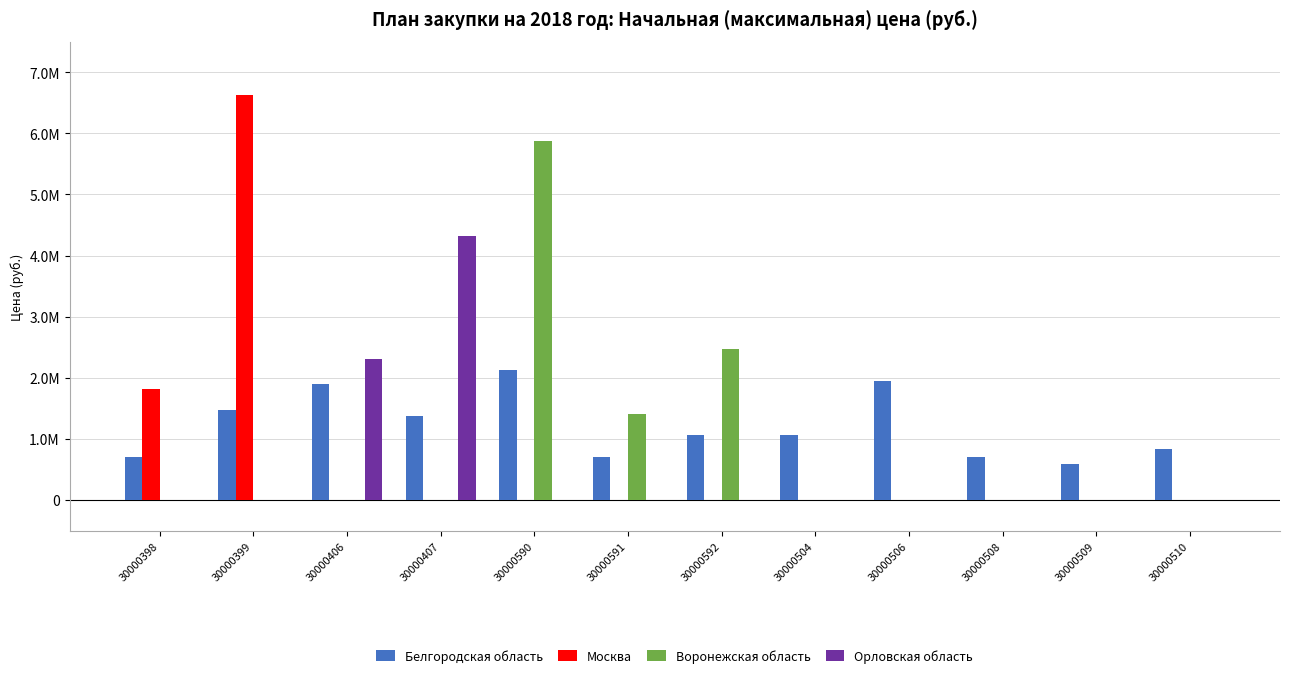

What is the label of the 7th bar from the left?

30000592